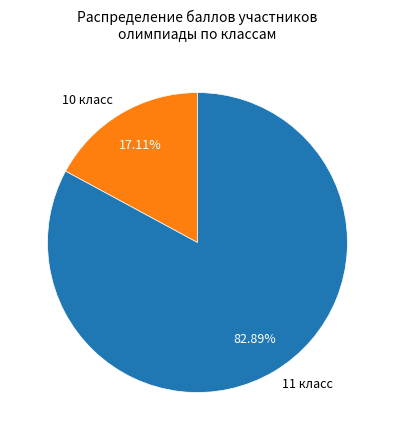

Which slice is the smallest?

10 класс